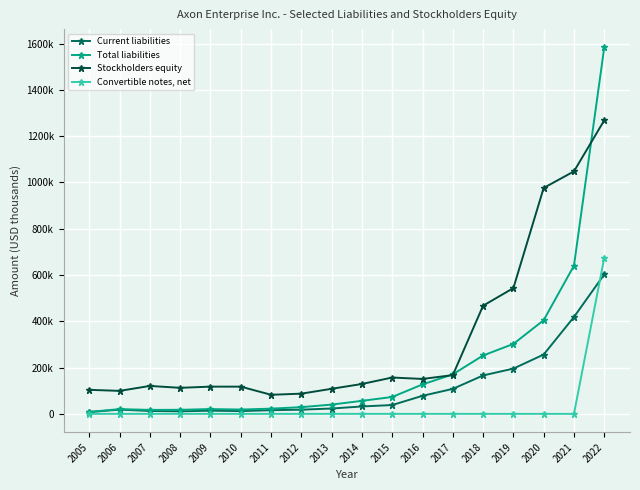

At 2006, list the series in order from smallest to largest.

Convertible notes, net, Current liabilities, Total liabilities, Stockholders equity